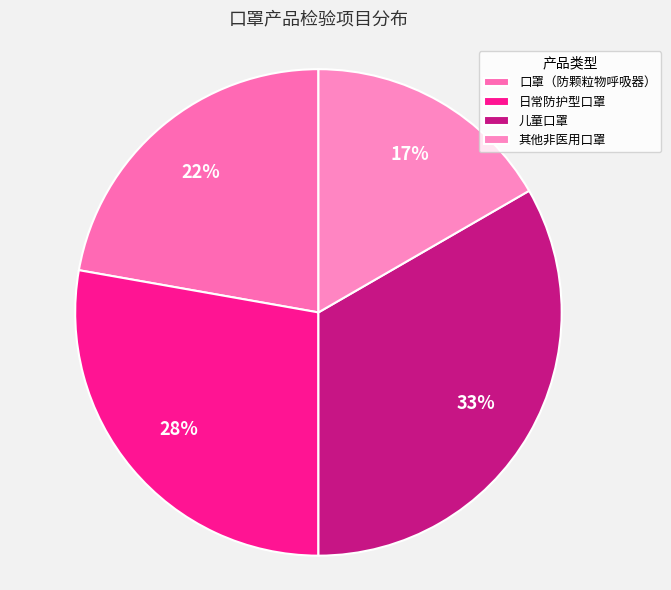

What is the total percentage of 口罩（防颗粒物呼吸器） and 其他非医用口罩?

38.9%